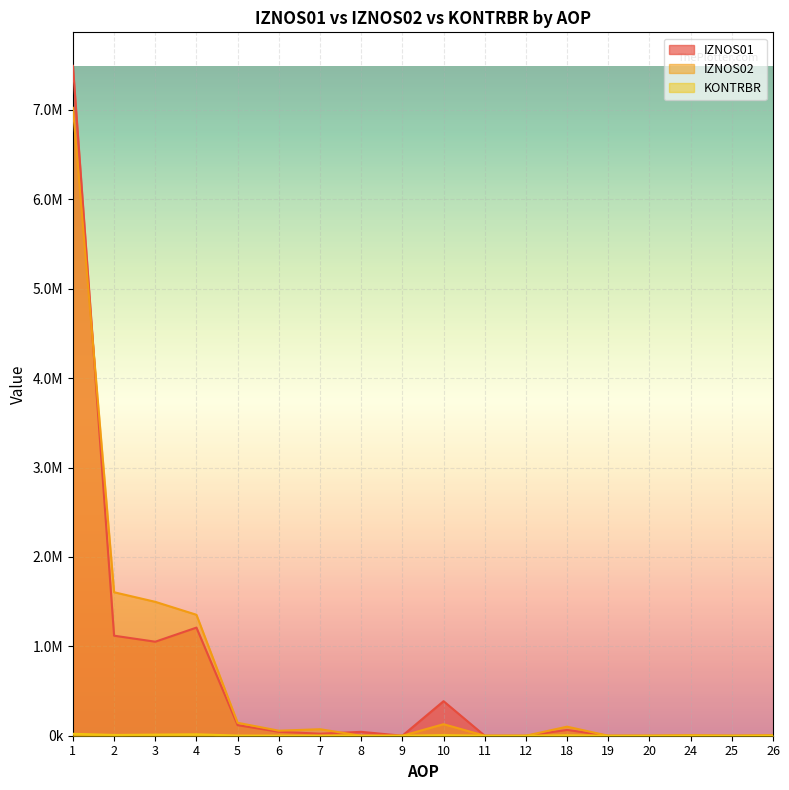

Rank the series at 18 from highest to lowest value.

IZNOS02, IZNOS01, KONTRBR